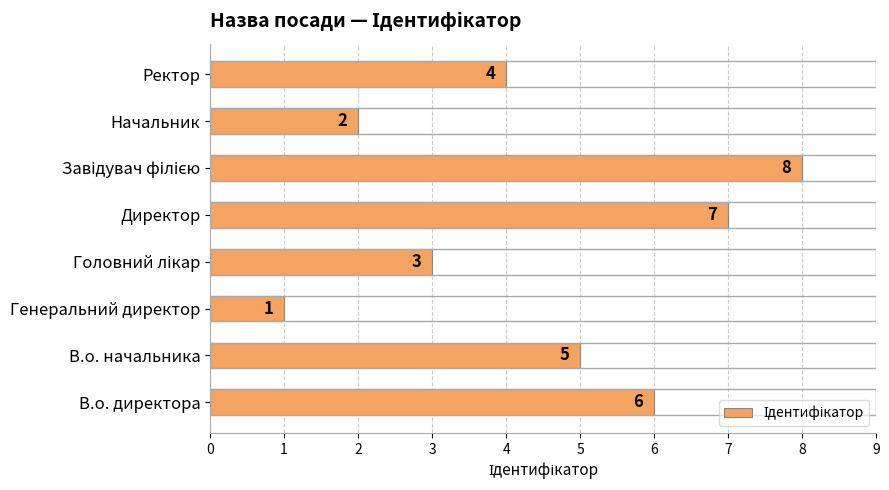

Count the number of categories in the chart.

8